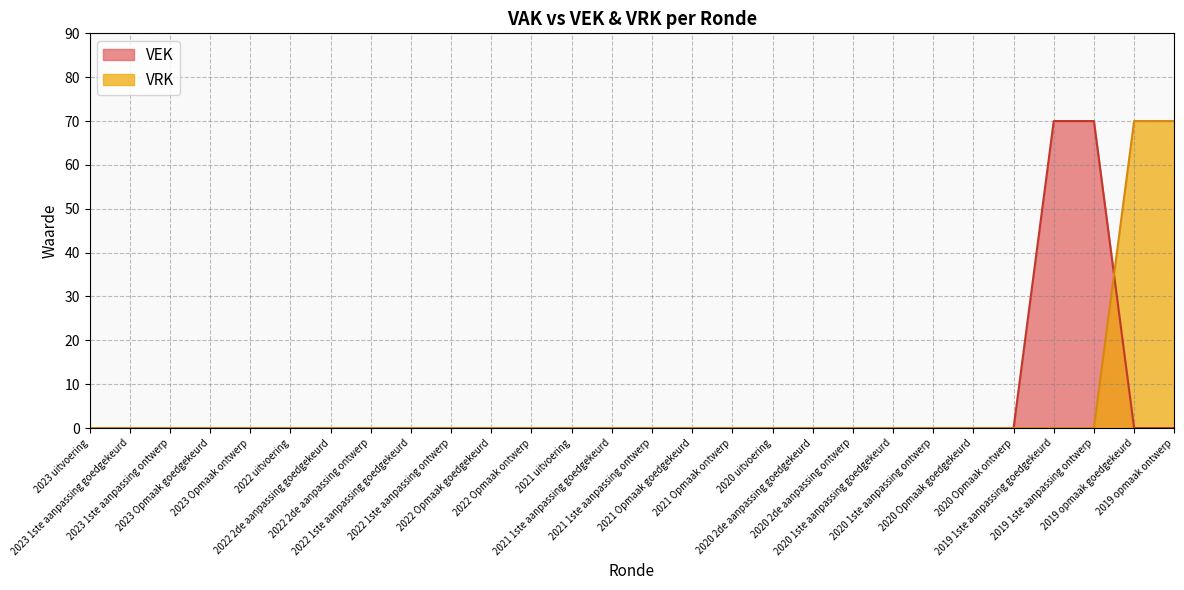

How many intersections are there between VEK and VRK?

1